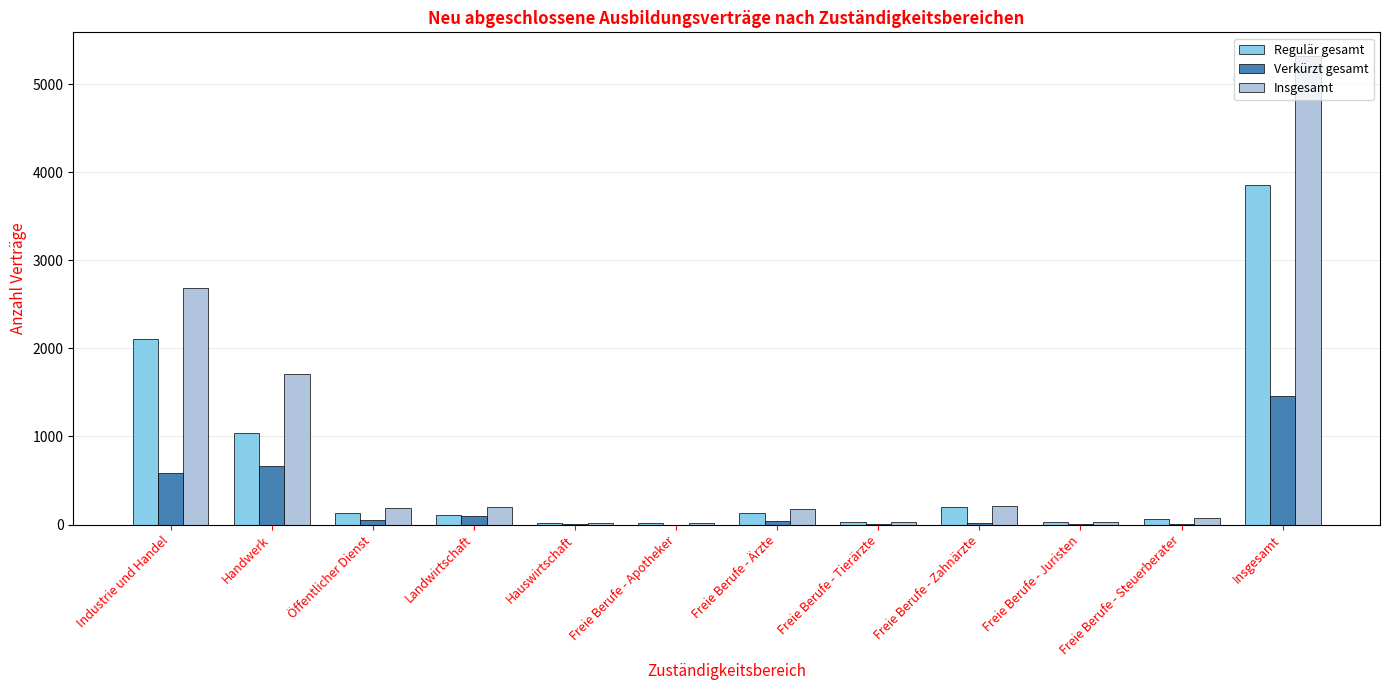

Between Industrie und Handel and Freie Berufe - Apotheker, which series saw the biggest shift?

Insgesamt